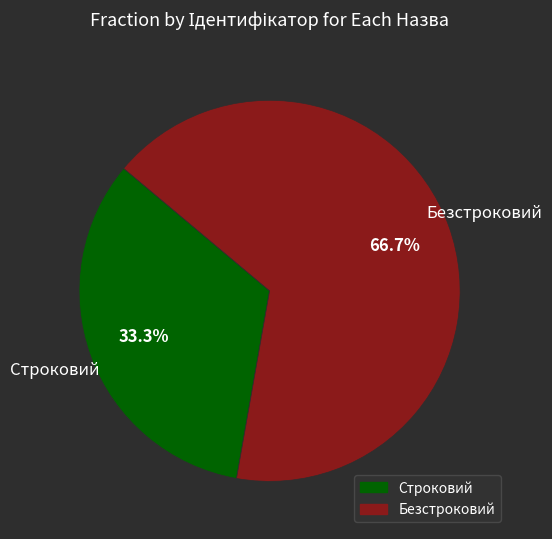

Does Безстроковий represent more than half of the total?

Yes